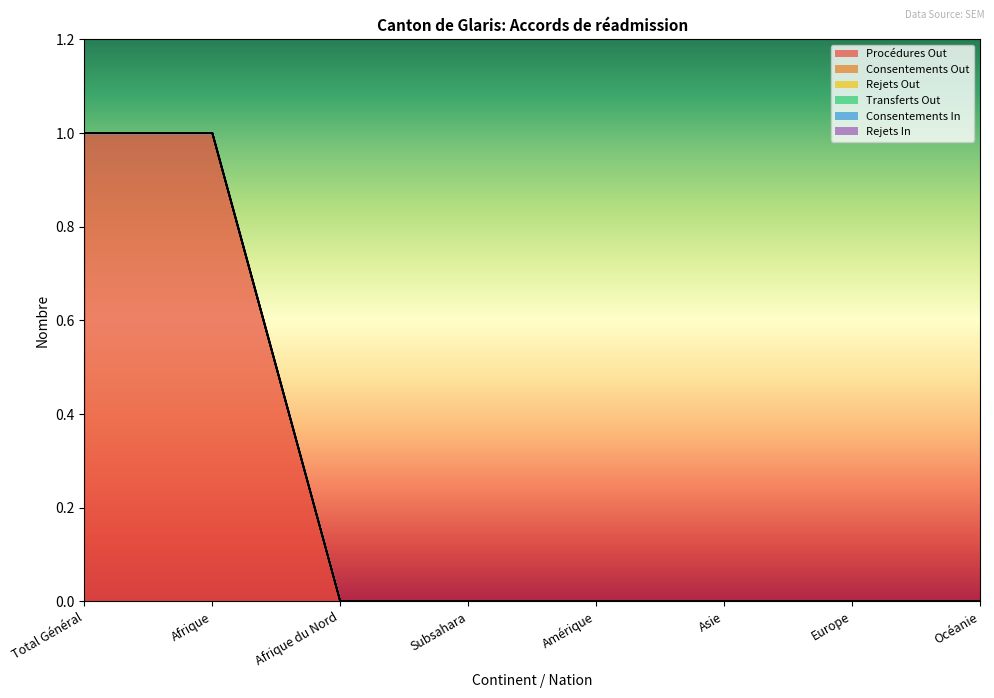

Which label corresponds to the smallest value in the chart?

Afrique du Nord